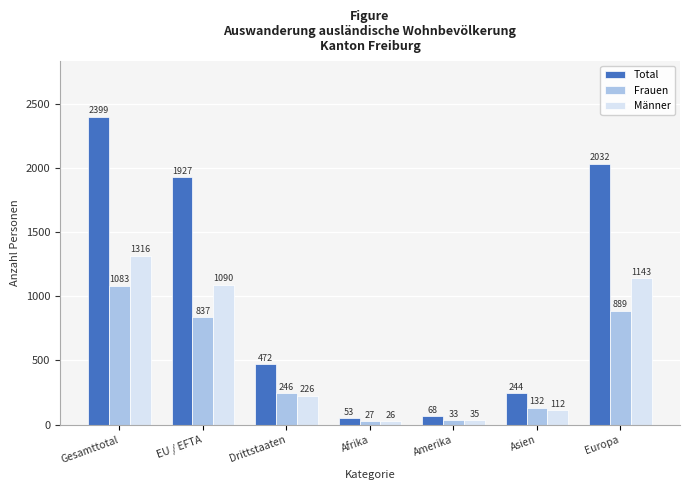

What is the lowest value of the Männer series?

26